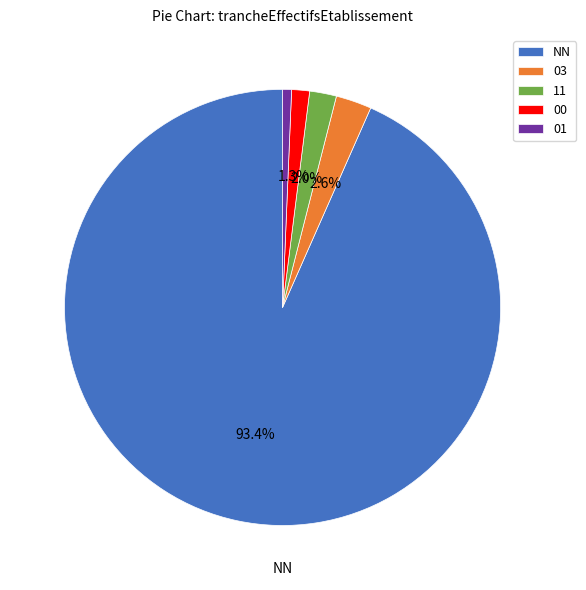

How many slices are in this pie chart?

5